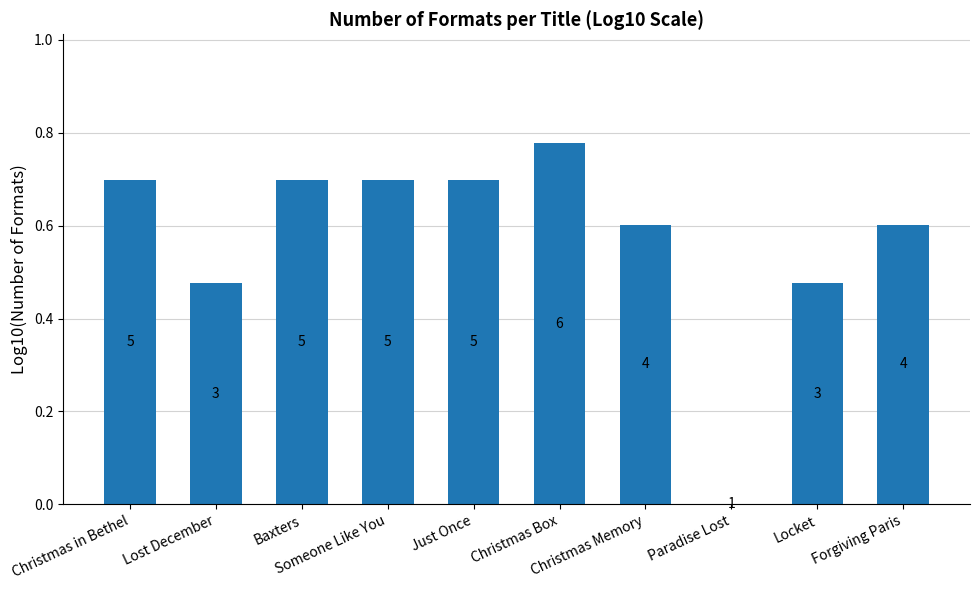

What is the value of the 4th bar from the left?

0.7